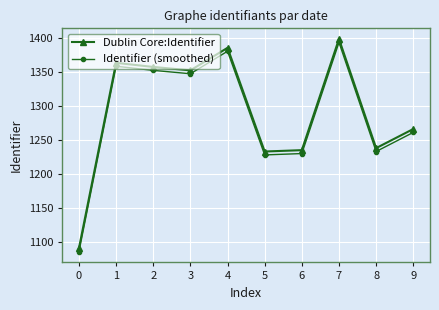

What is the sum of all Dublin Core:Identifier values?

12918